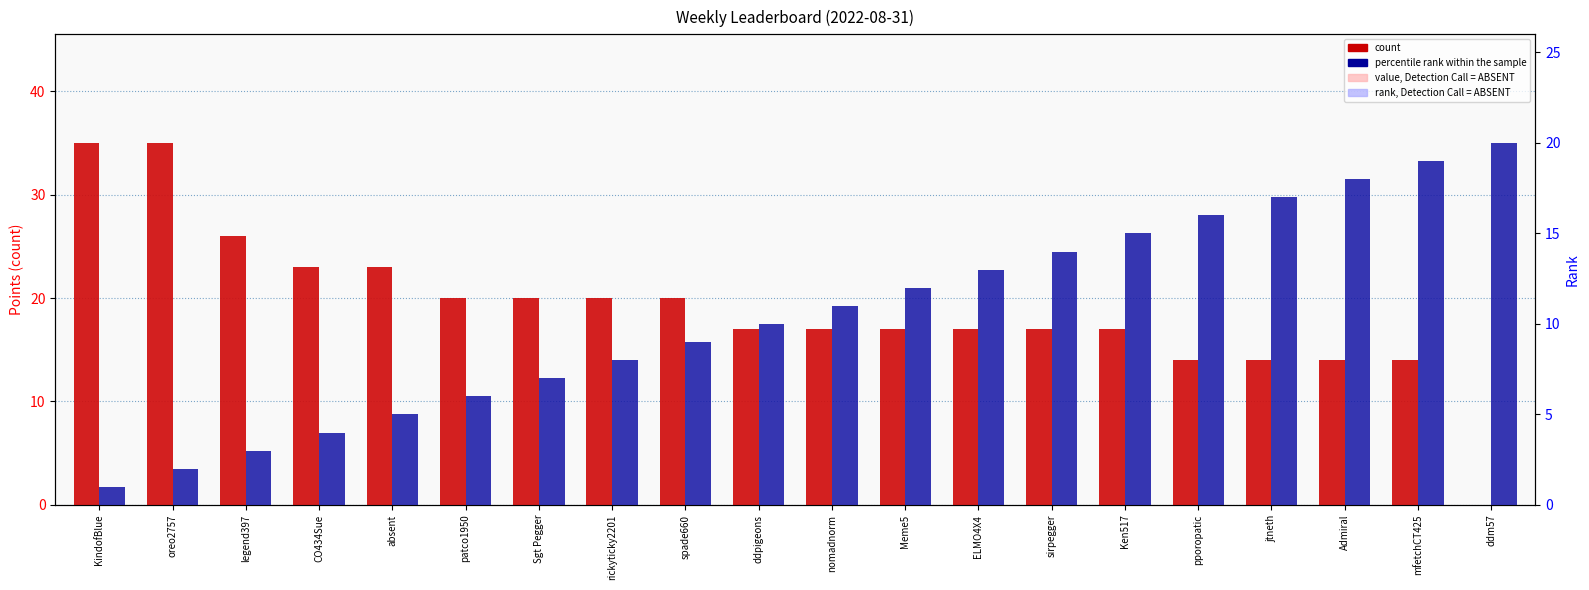

Reading left to right, what are all the values shown in this chart?

count: 35	35	26	23	23	20	20	20	20	17	17	17	17	17	17	14	14	14	14	0
value, Detection Call = ABSENT: 35	35	26	23	23	20	20	20	20	17	17	17	17	17	17	14	14	14	14	0
percentile rank within the sample: 1	2	3	4	5	6	7	8	9	10	11	12	13	14	15	16	17	18	19	20
rank, Detection Call = ABSENT: 1	2	3	4	5	6	7	8	9	10	11	12	13	14	15	16	17	18	19	20